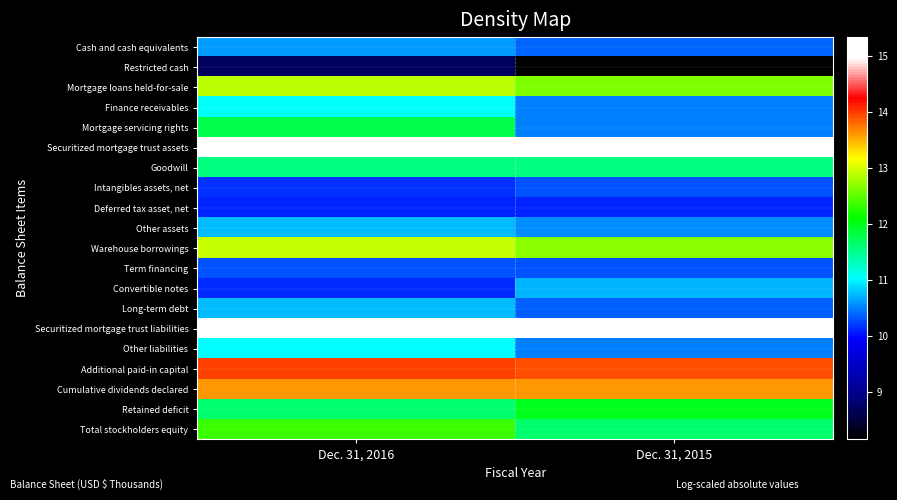

Rank the series at Dec. 31, 2016 from lowest to highest value.

Restricted cash, Deferred tax asset, net, Convertible notes, Intangibles assets, net, Term financing, Cash and cash equivalents, Other assets, Long-term debt, Other liabilities, Finance receivables, Goodwill, Retained deficit, Mortgage servicing rights, Total stockholders equity, Mortgage loans held-for-sale, Warehouse borrowings, Cumulative dividends declared, Additional paid-in capital, Securitized mortgage trust liabilities, Securitized mortgage trust assets